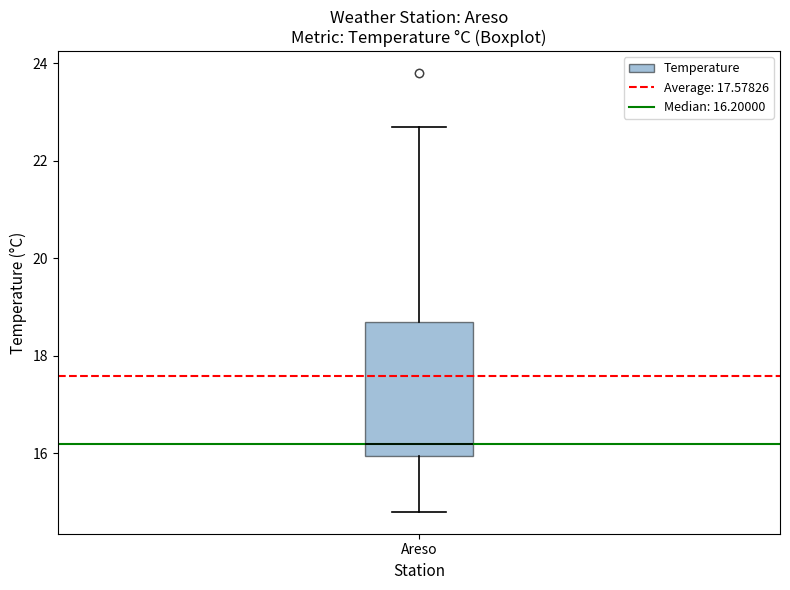

Transcribe this box plot: give where the median line is, the range the box spans, and where the two whiskers end, as read against the y-axis. The values are not printed on the chart, so give them approximately, as read against the axis.

median 16.2, box 16.0 to 18.8, whiskers 14.8 to 22.8